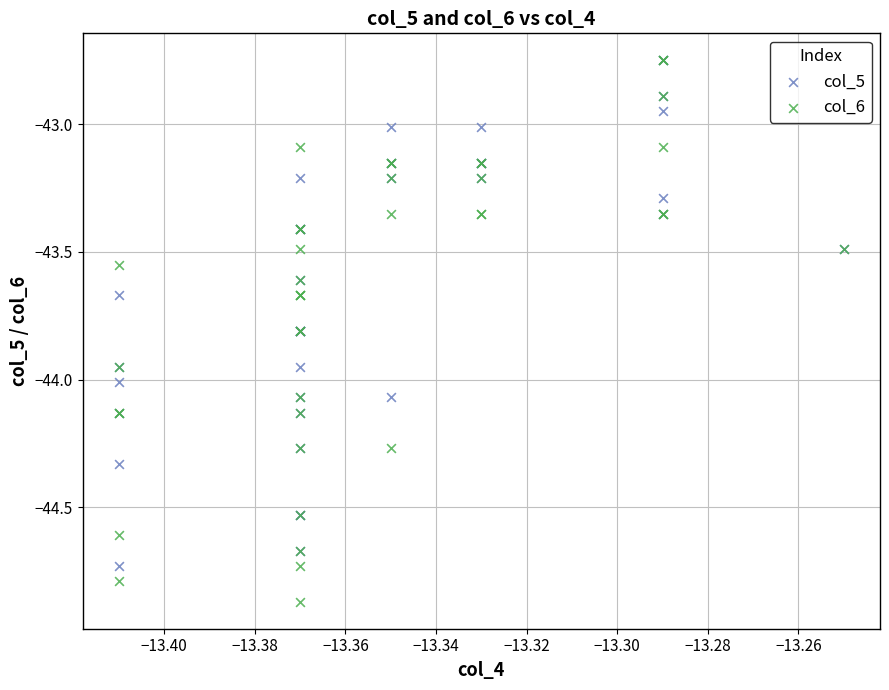

Which series contains the lowest Y value?

col_6